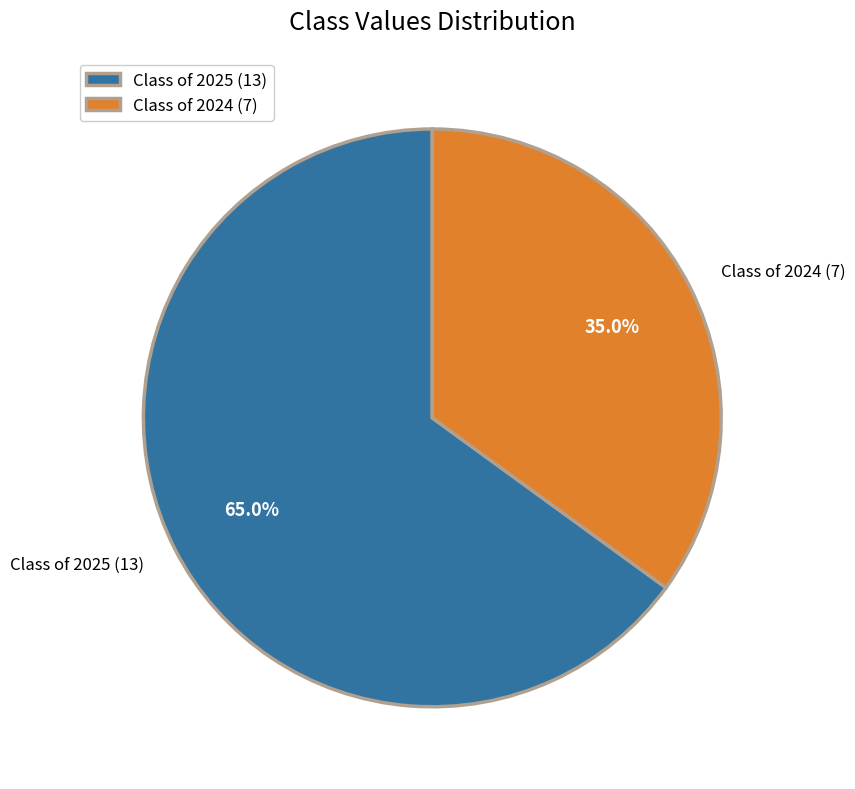

How much of the chart is everything except Class of 2024 (7)?

65.0%